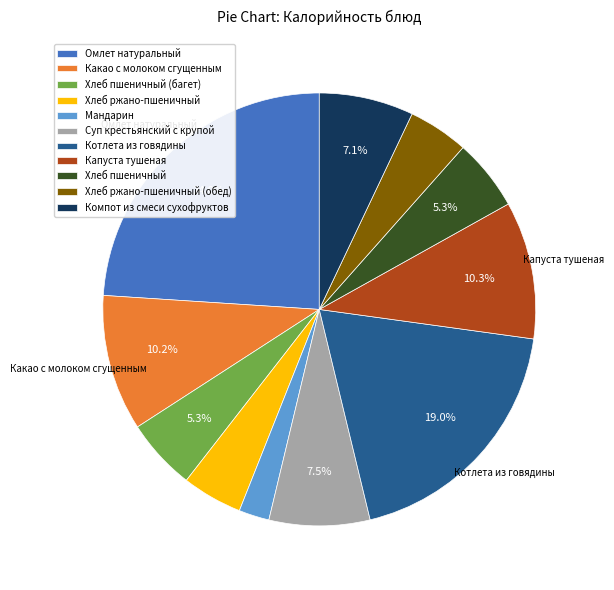

Which has a higher value, Хлеб пшеничный or Мандарин?

Хлеб пшеничный